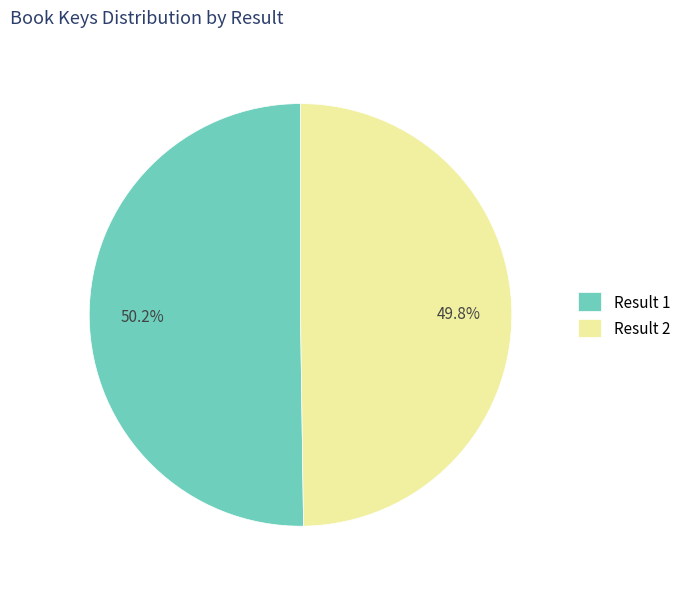

Do Result 1 and Result 2 together represent more than half of the pie?

Yes